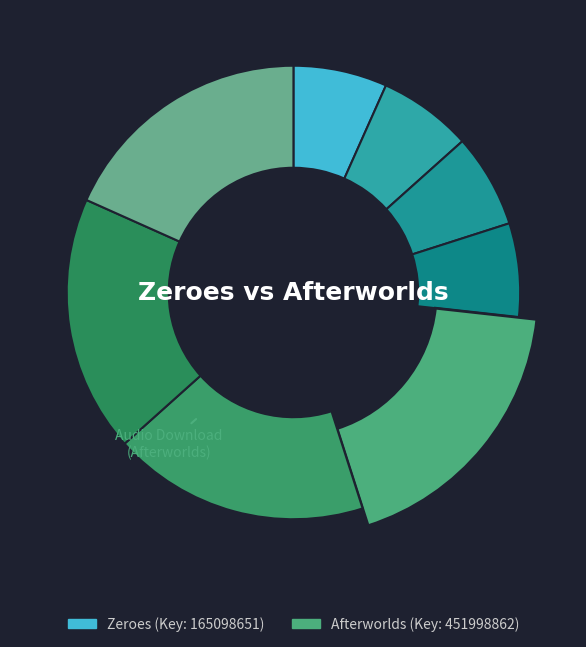

Is the sum of Hardcover (Zeroes) and Hardcover (Afterworlds) greater than half?

No